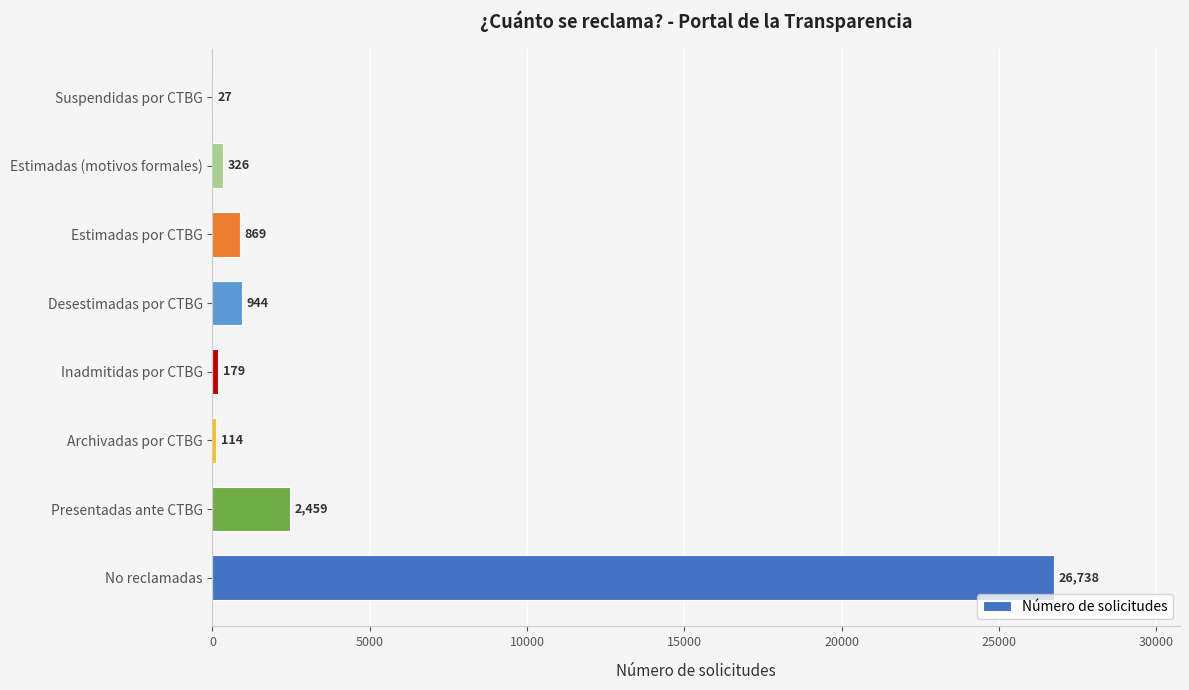

At which category does the chart reach its peak across all series?

No reclamadas